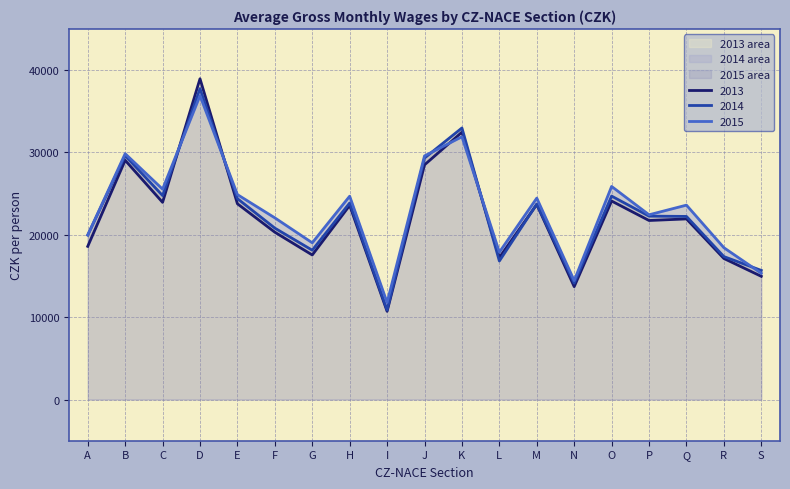

Rank the categories by 2015 value from highest to lowest.

D, K, B, J, O, C, E, H, M, Q, P, F, A, G, R, L, S, N, I